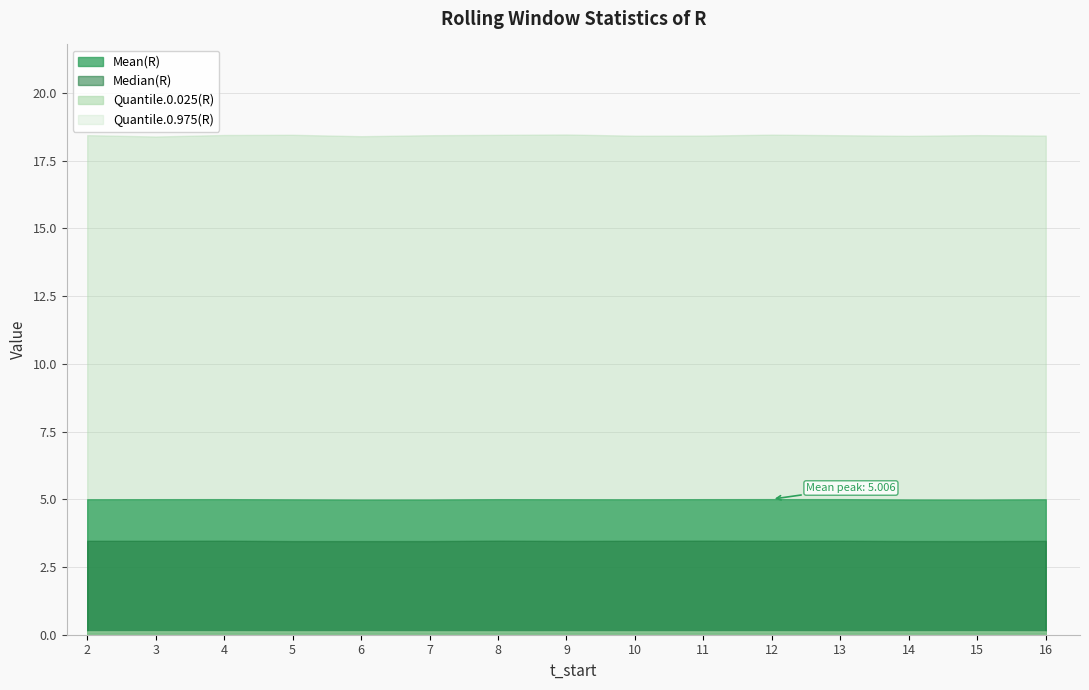

Is the value of Quantile.0.975(R) at 13 greater than the value of Quantile.0.025(R) at 8?

Yes